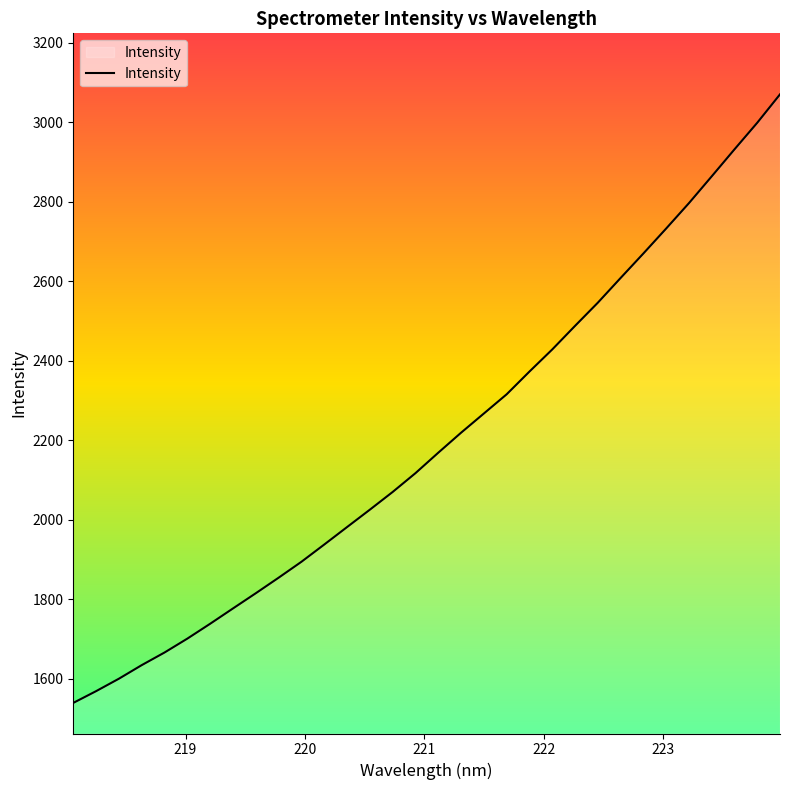

What is the sum of all values?

70401.2